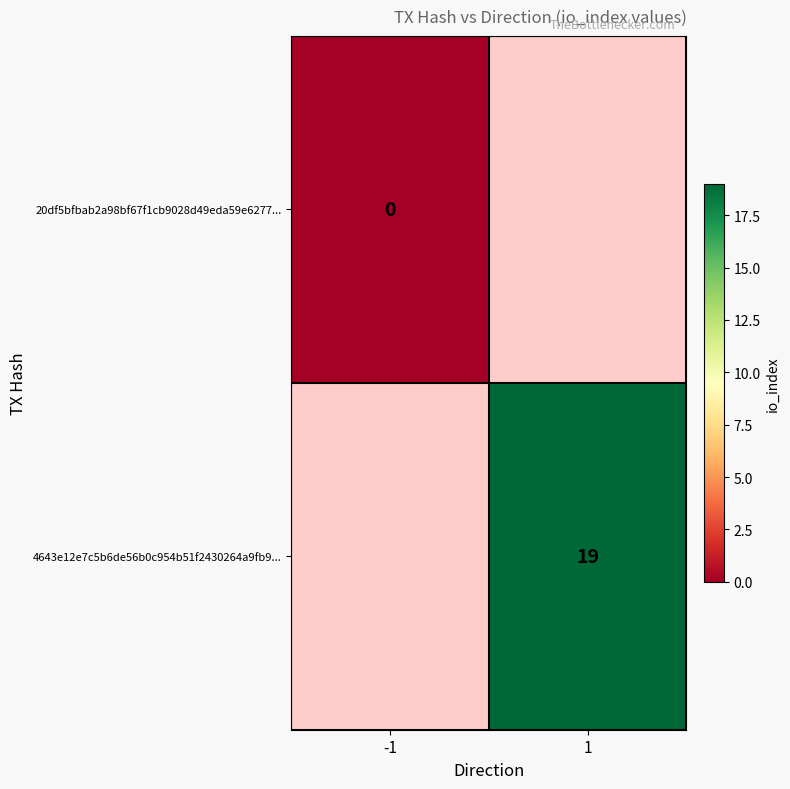

Is the value of 4643e12e7c5b6de56b0c954b51f2430264a9fb9... at 1 greater than the value of 20df5bfbab2a98bf67f1cb9028d49eda59e6277... at -1?

Yes